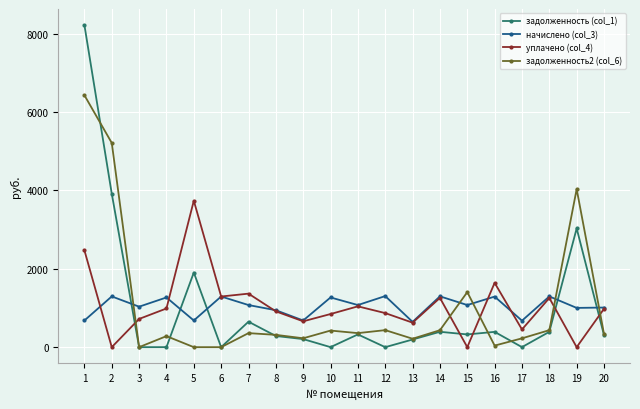

What is the spread (max minus min) of values at 6?

1292.6